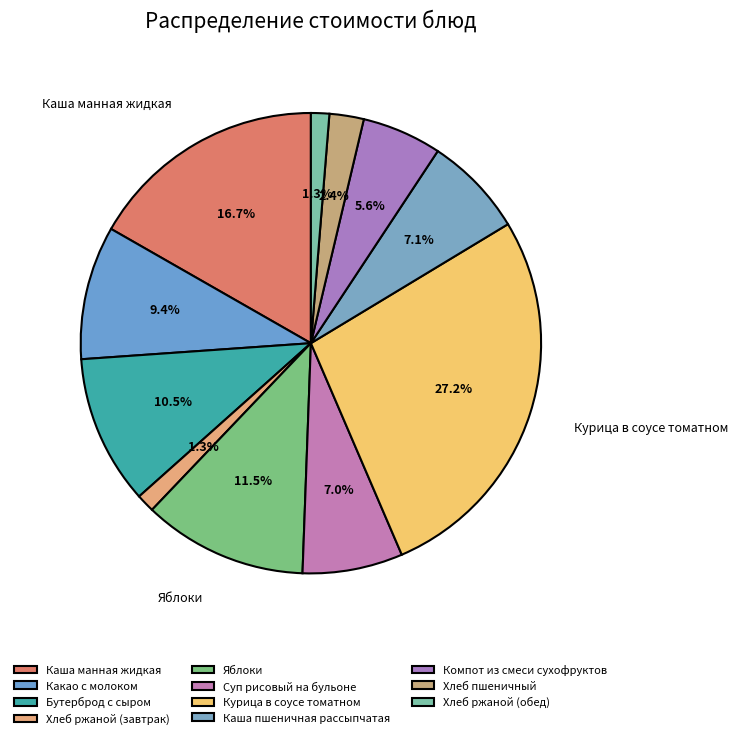

How many segments does this pie chart have?

11